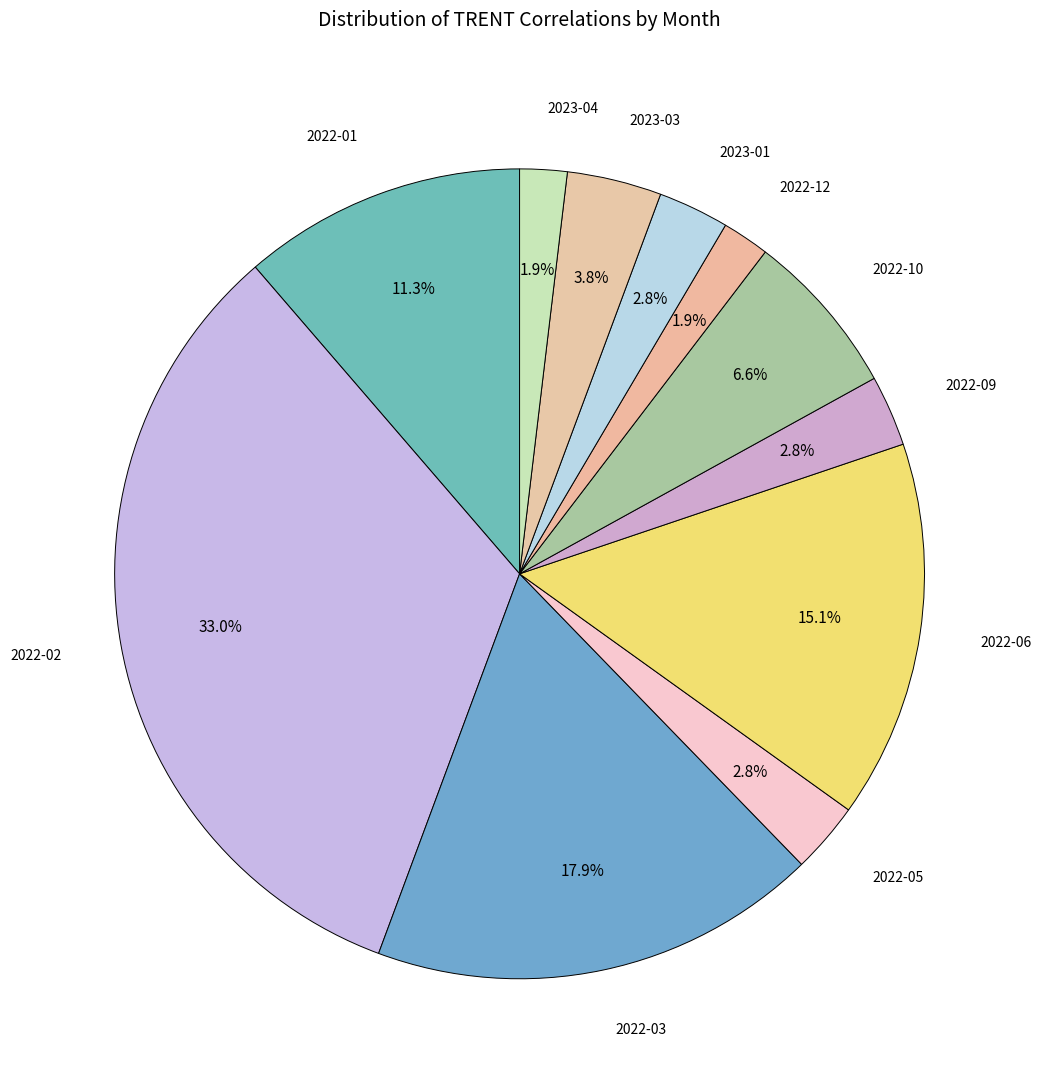

Which category has the smallest portion of the pie?

2022-12